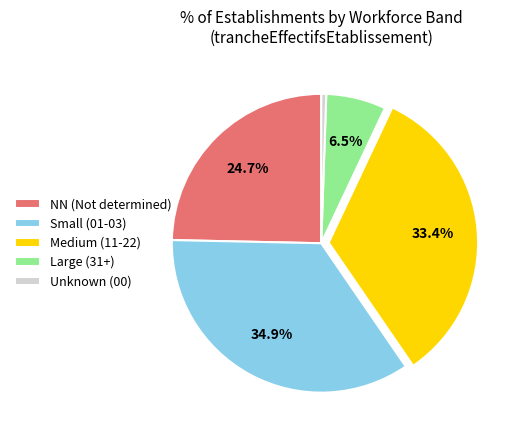

What is the ratio of the value at Medium (11-22) to the value at NN (Not determined)?

1.4